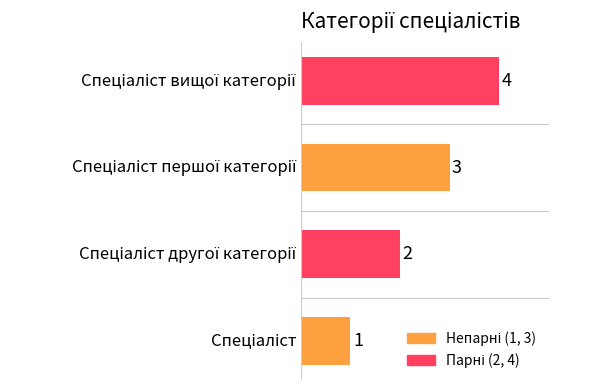

What is the greatest value displayed?

4